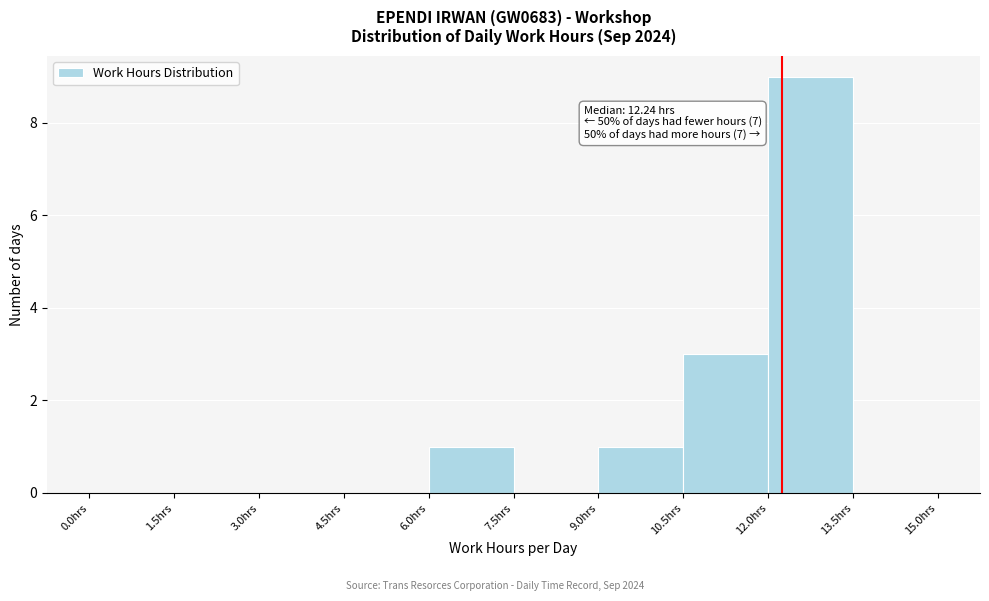

Over which range of the x-axis is the bar tallest?

12.0 to 13.5